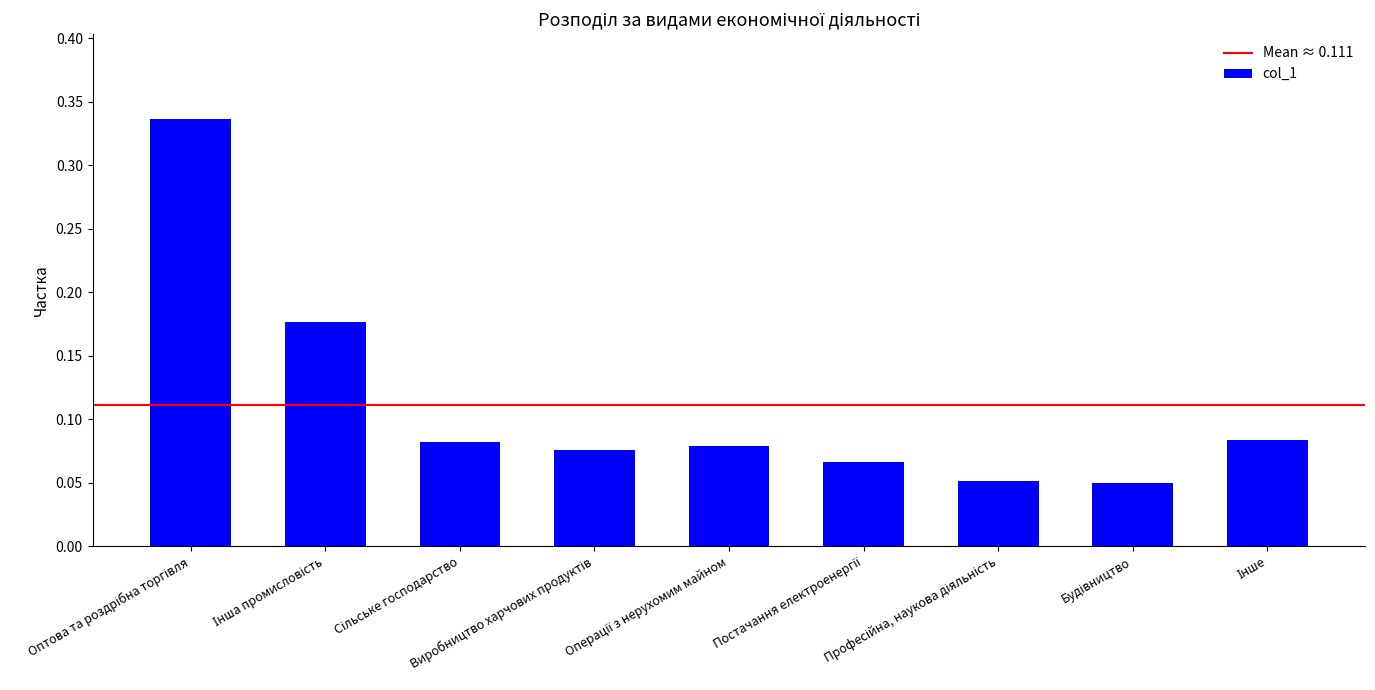

Reading left to right, extract all data points from this chart.

0.3	0.2	0.1	0.1	0.1	0.1	0.1	0.0	0.1